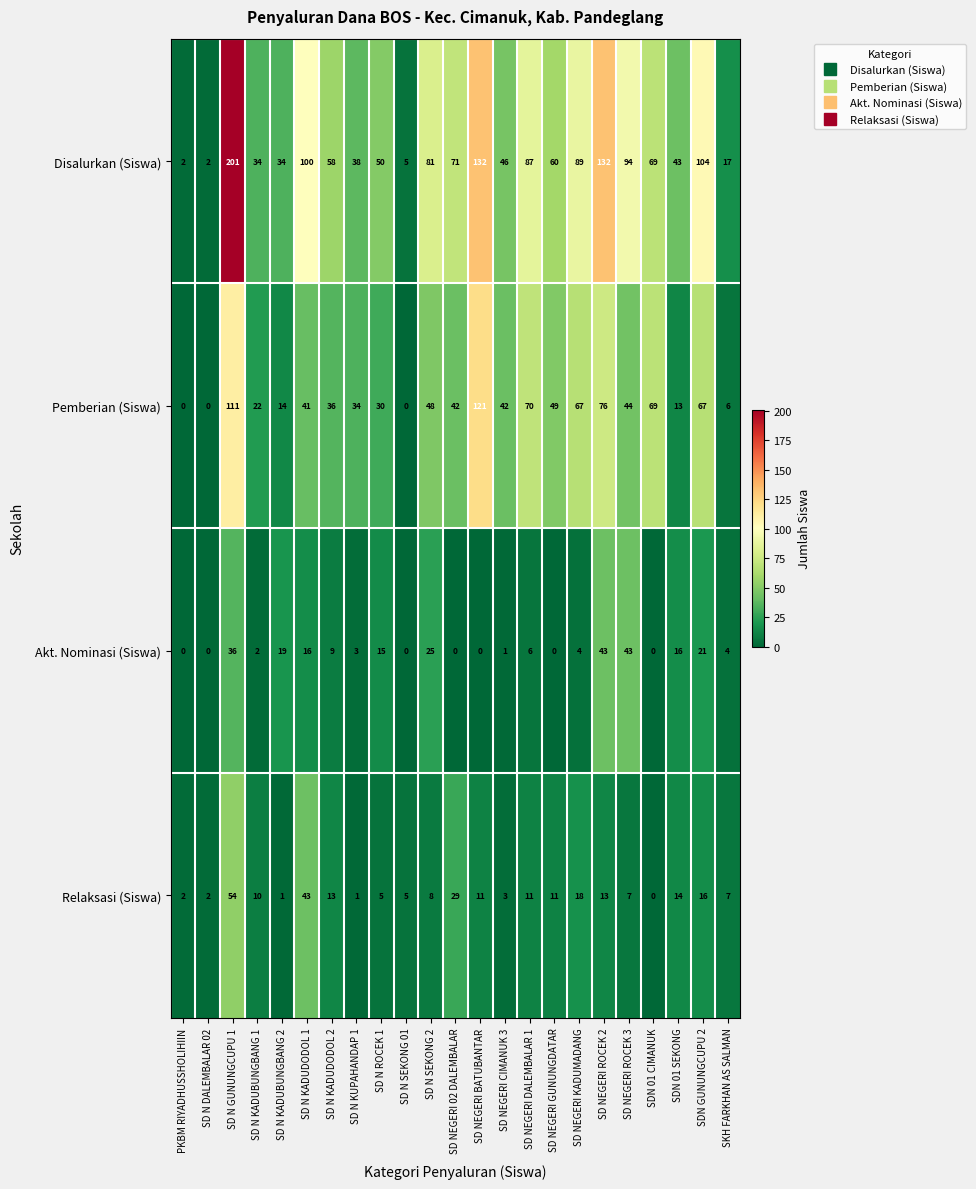

At SD N KUPAHANDAP 1, list the series in order from largest to smallest.

Disalurkan (Siswa), Pemberian (Siswa), Akt. Nominasi (Siswa), Relaksasi (Siswa)